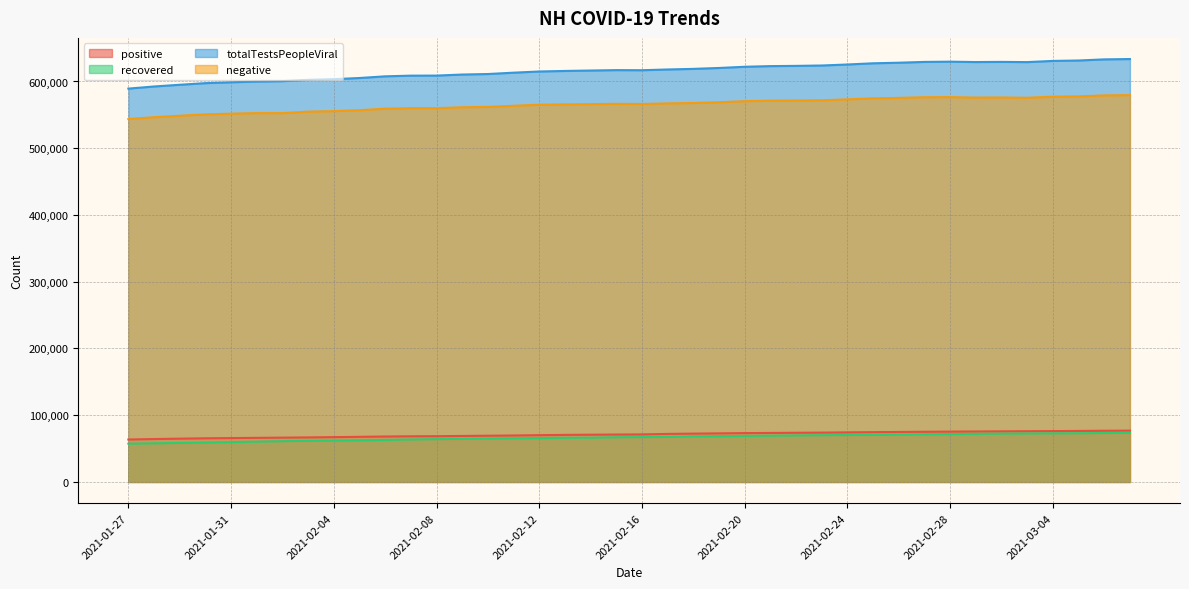

Which category has the highest value in the positive series?

2021-03-07